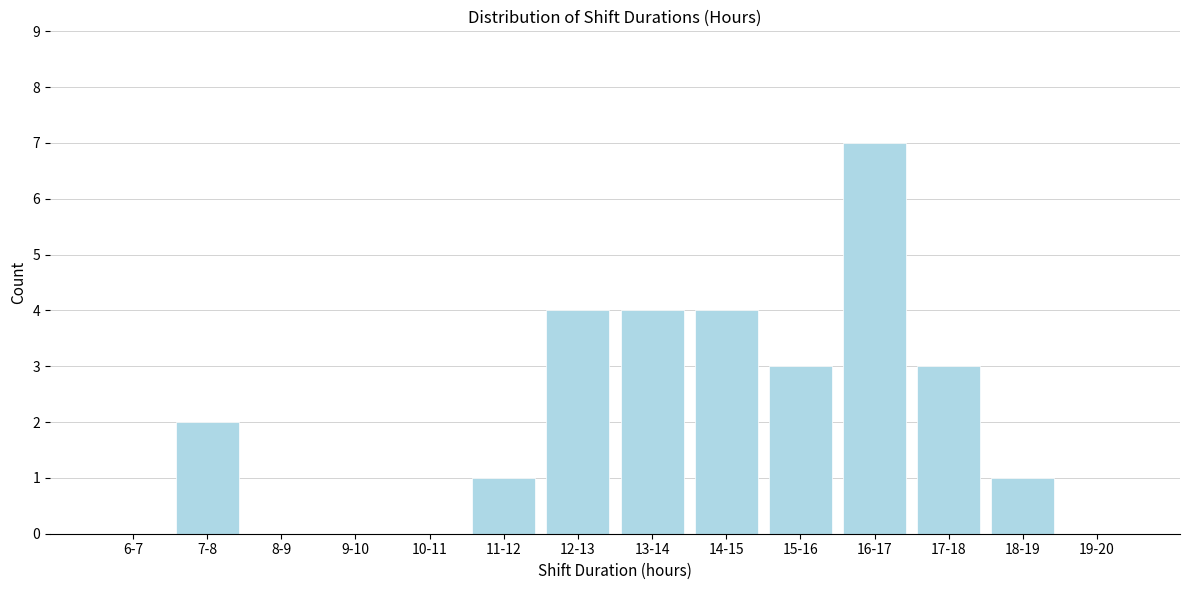

Reading left to right, list all the values displayed in this chart.

6-7=0	7-8=2	8-9=0	9-10=0	10-11=0	11-12=1	12-13=4	13-14=4	14-15=4	15-16=3	16-17=7	17-18=3	18-19=1	19-20=0